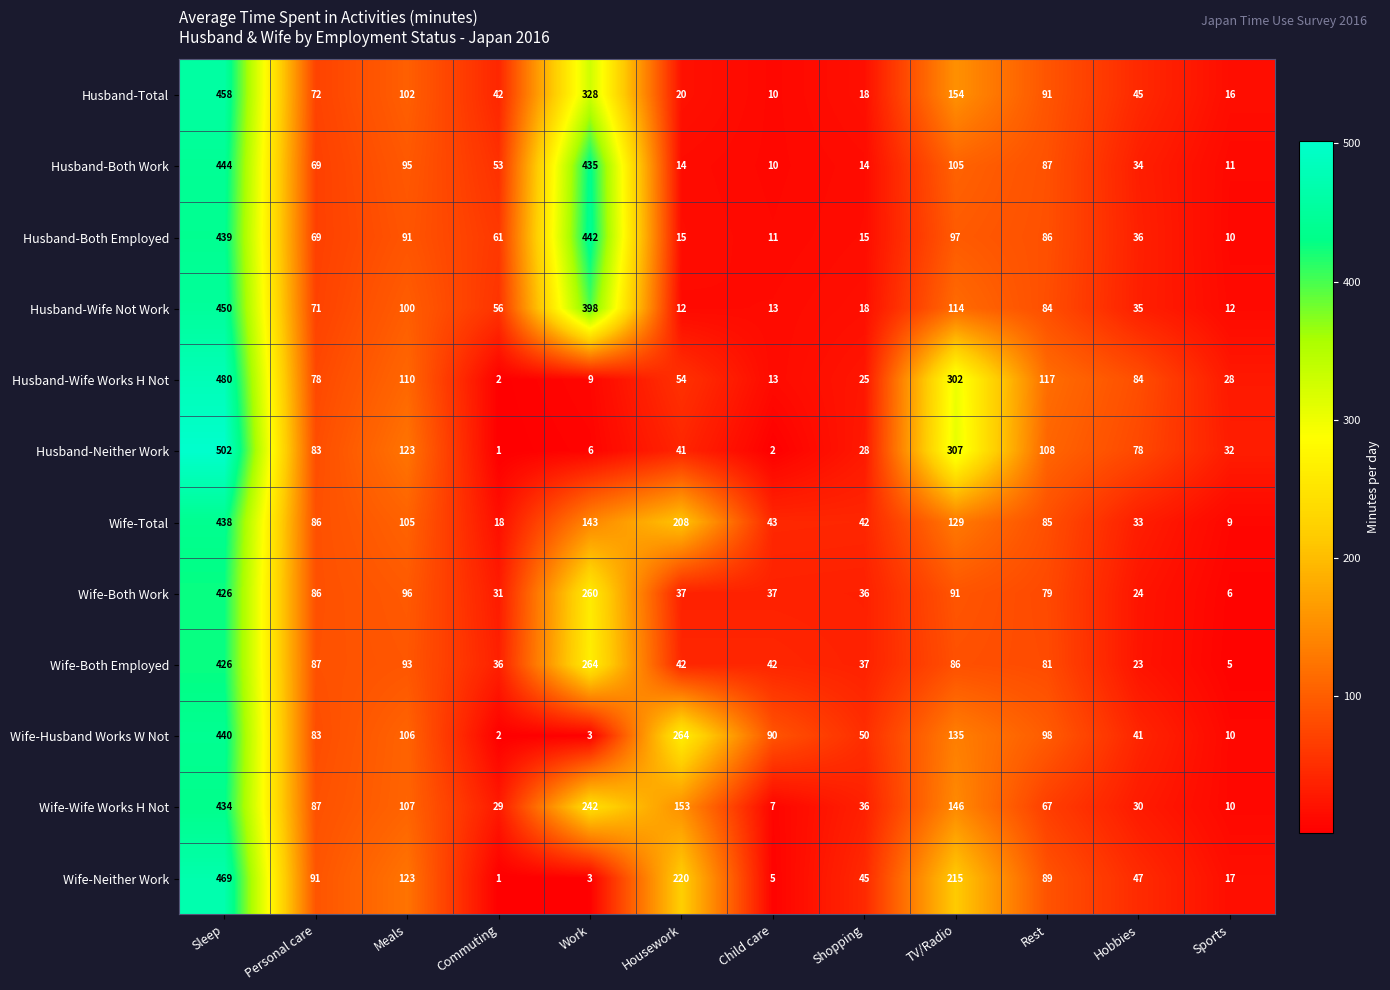

The value of Wife-Neither Work at Hobbies is 29. True or false?

False